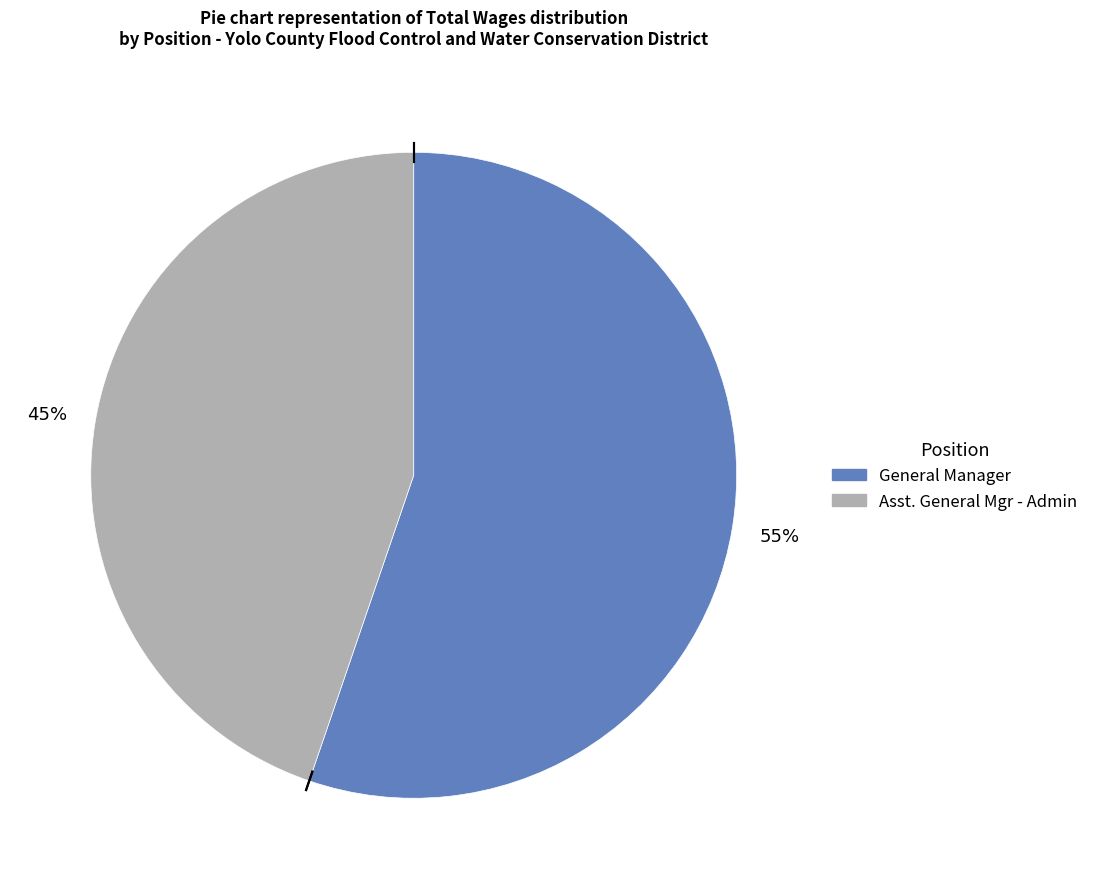

Combined, do Asst. General Mgr - Admin and General Manager account for over 50%?

Yes